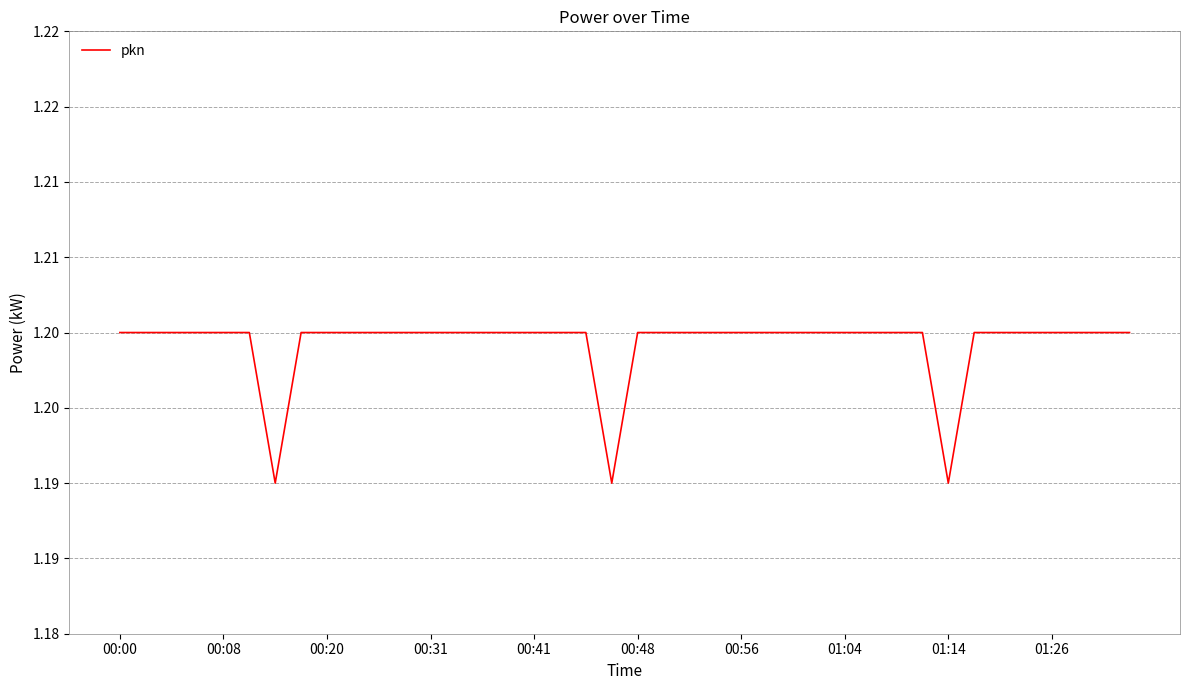

Does the chart display data point markers on the line(s)?

No